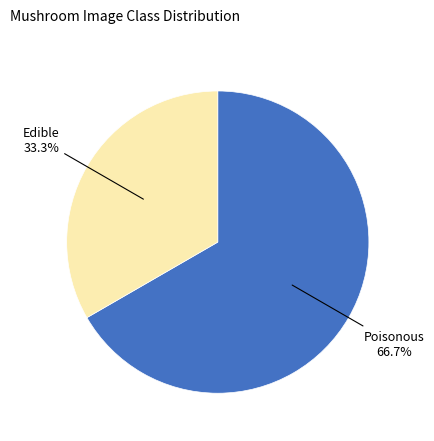

What is the total percentage of Poisonous and Edible?

100.0%